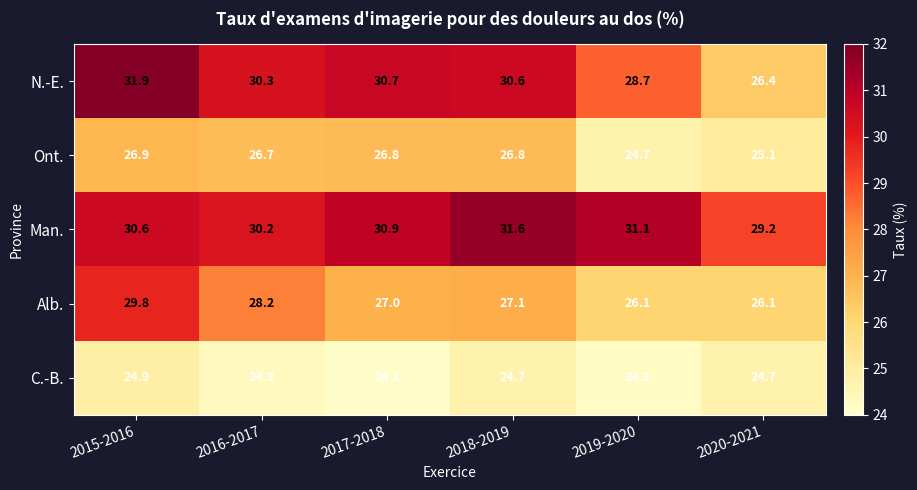

Rank the series by their maximum value, from lowest to highest.

C.-B., Ont., Alb., Man., N.-E.